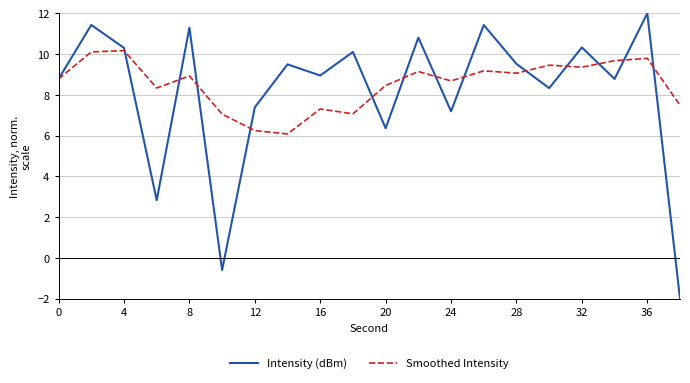

Which series has the widest spread of values?

Intensity (dBm)